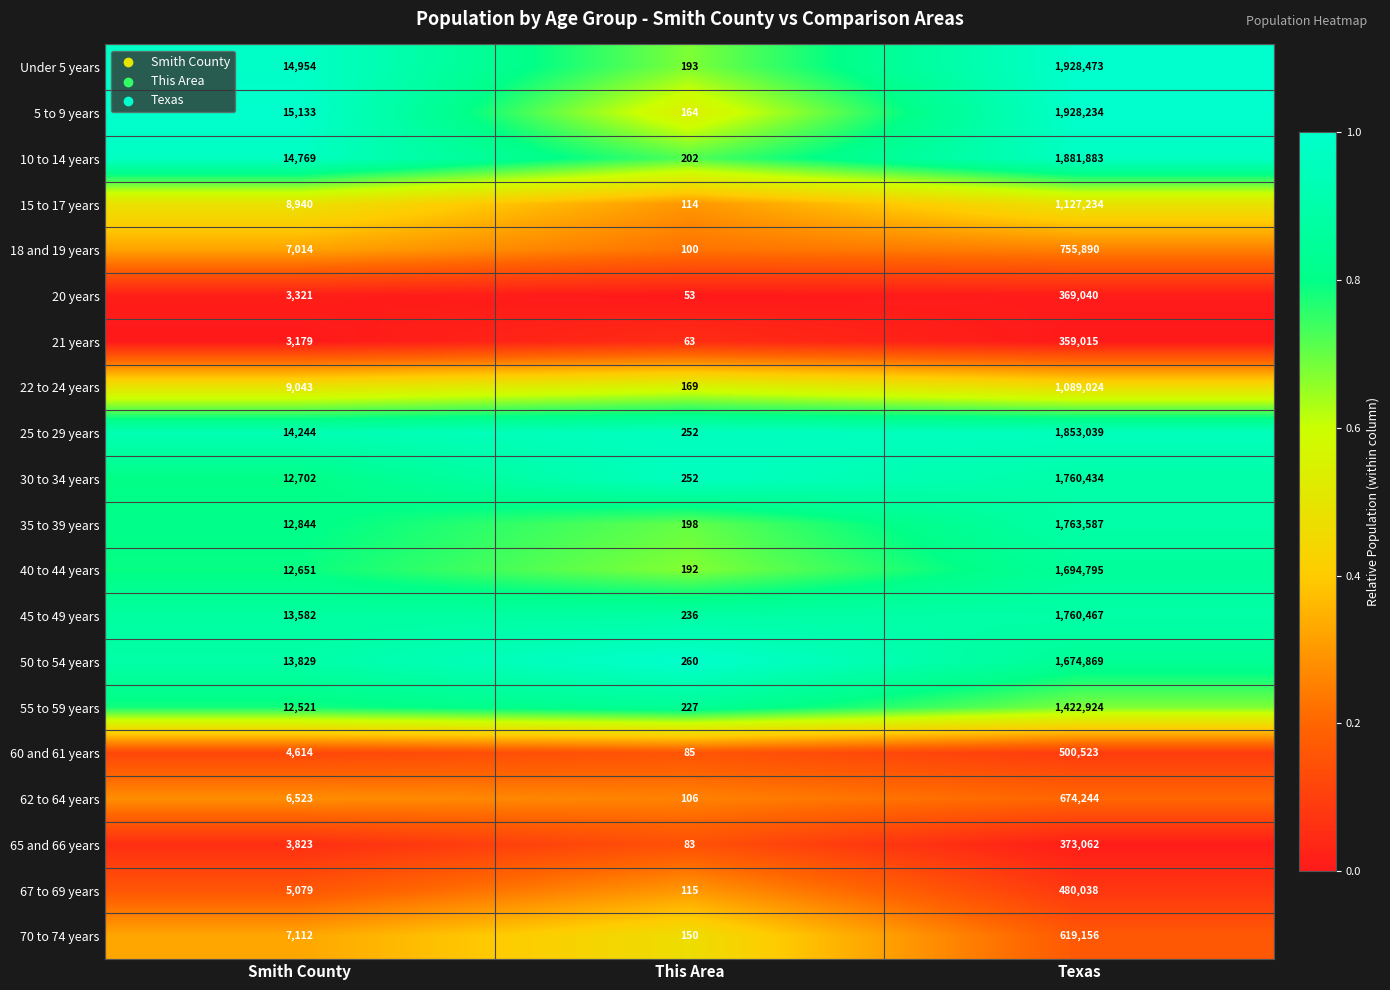

The value of 65 and 66 years at This Area is 136. True or false?

False